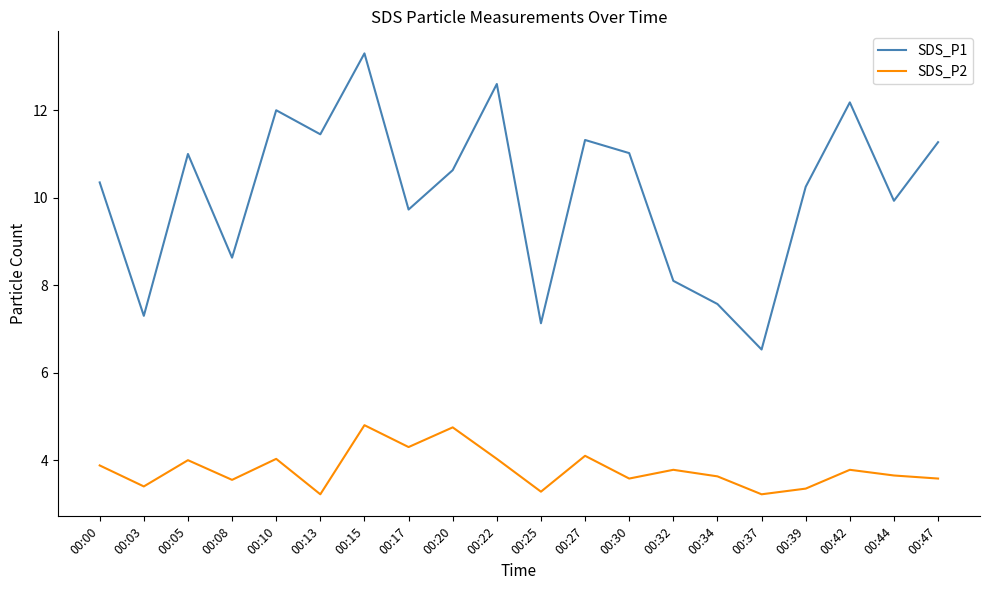

True or false: SDS_P1 and SDS_P2 intersect in this chart.

False